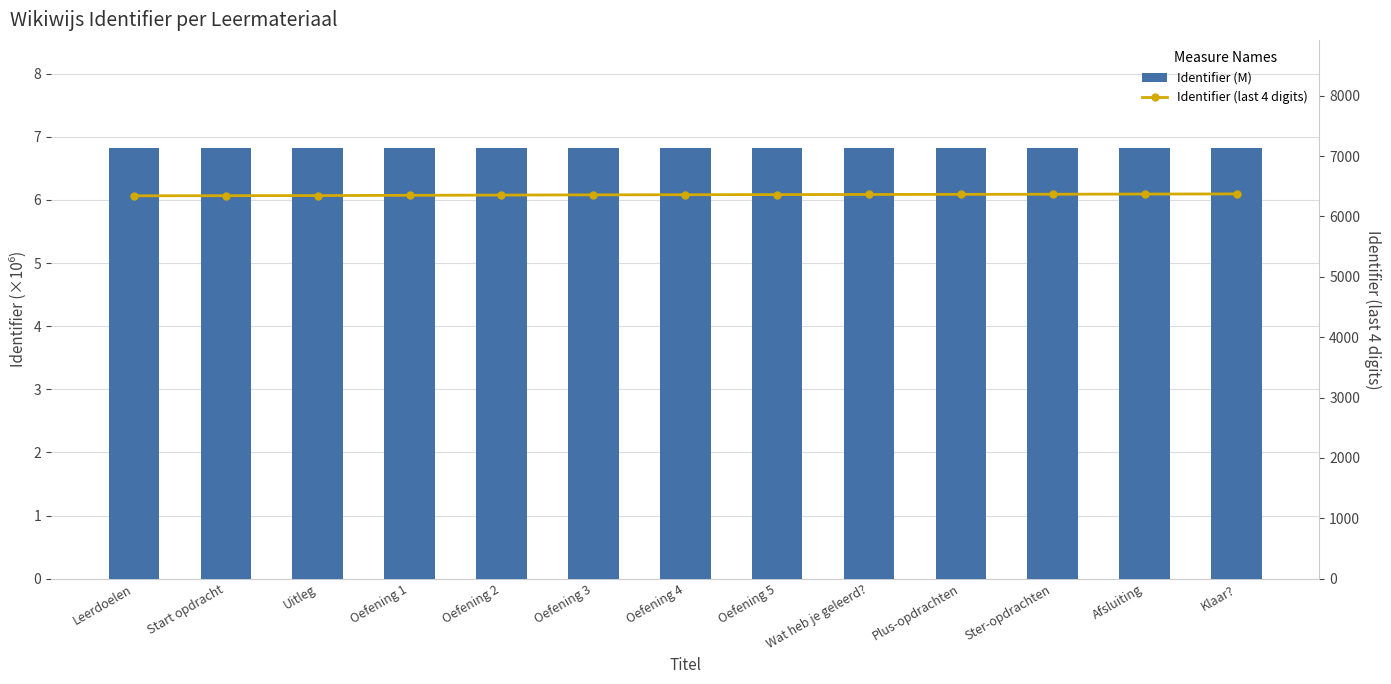

At which label is Identifier (M) closest to 6?

Leerdoelen